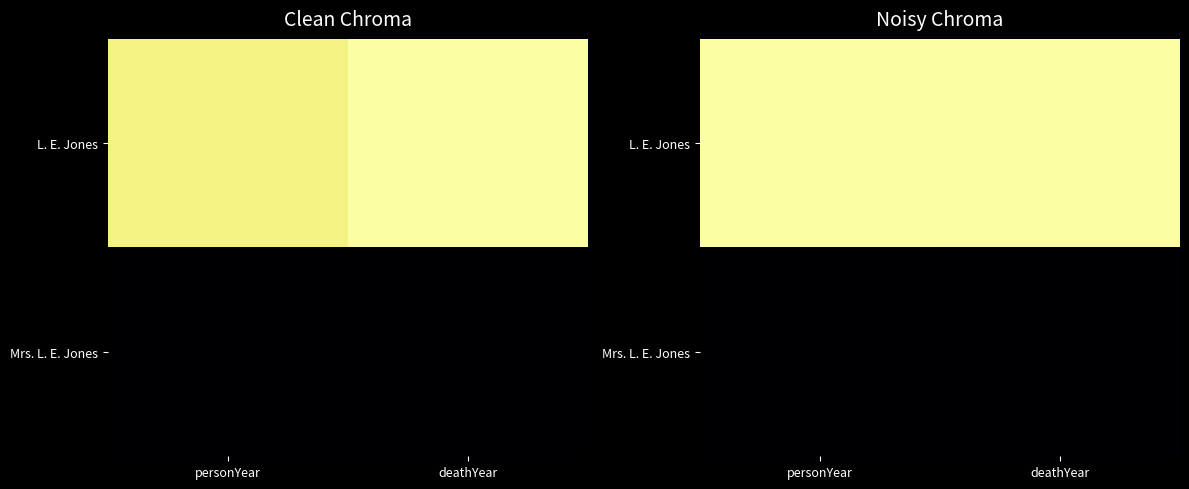

Rank the categories by Mrs. L. E. Jones value from highest to lowest.

deathYear, personYear